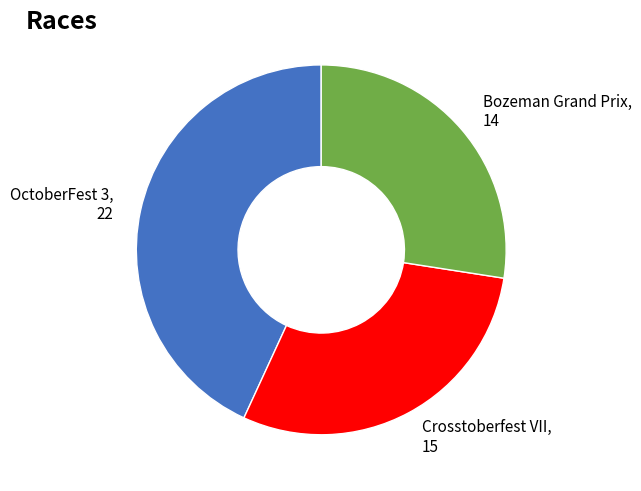

Is there a majority slice in this chart?

No